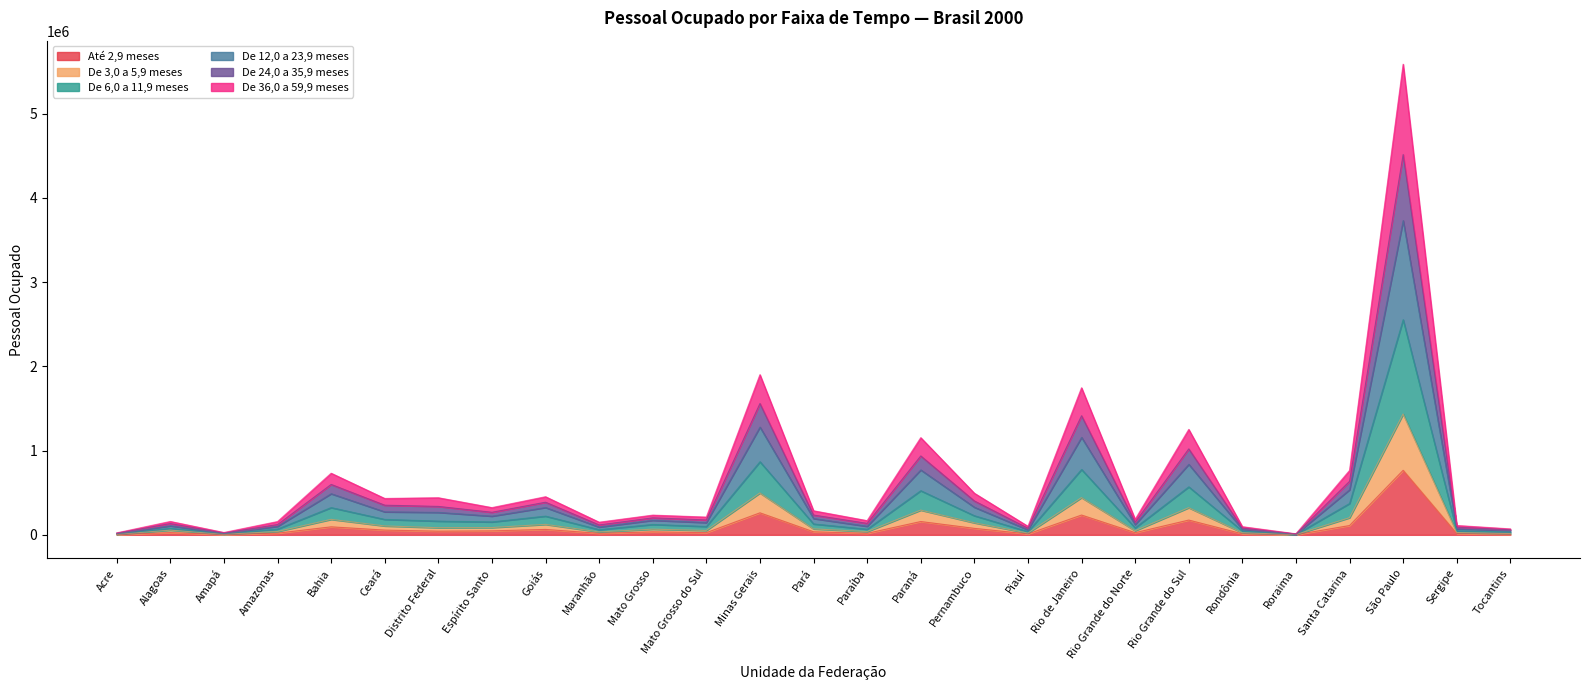

At which category is the sum across all series the highest?

São Paulo